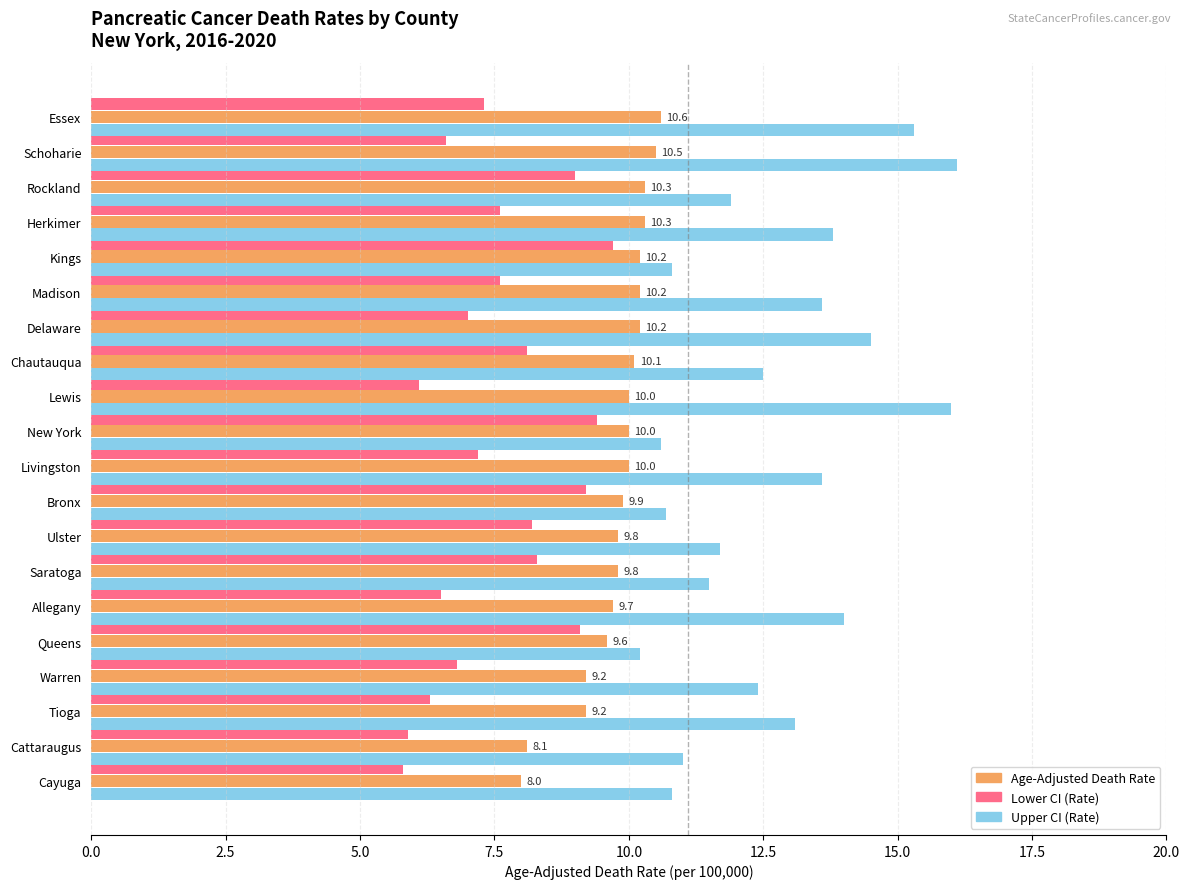

What is the total value across all series at Cattaraugus?

25.0